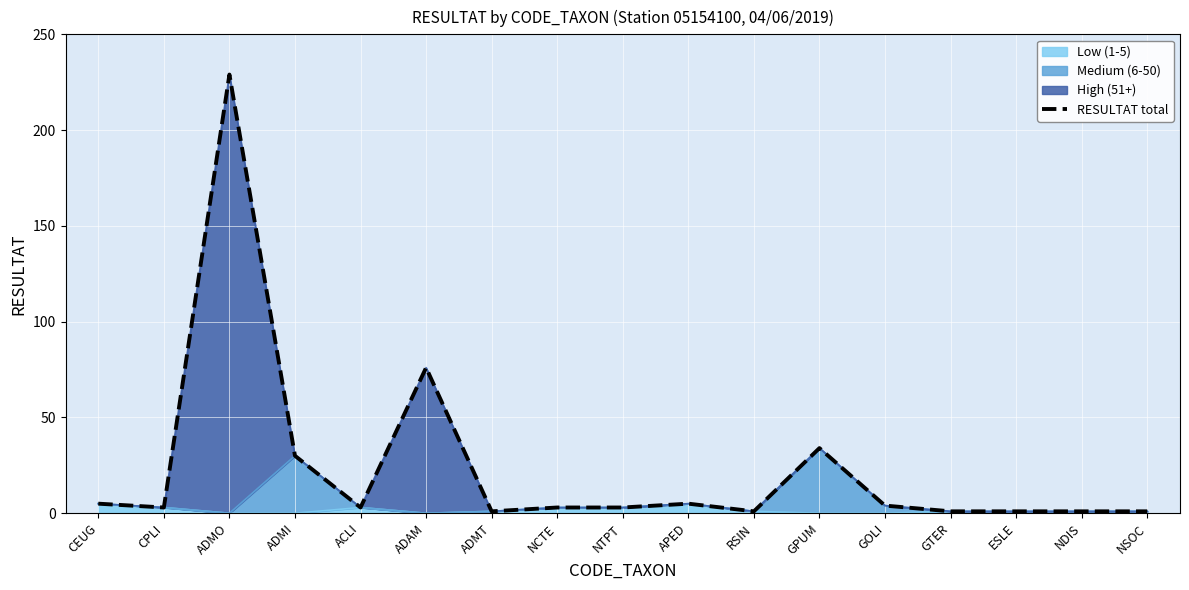

True or false: the data shows 229 at ADMO.

True